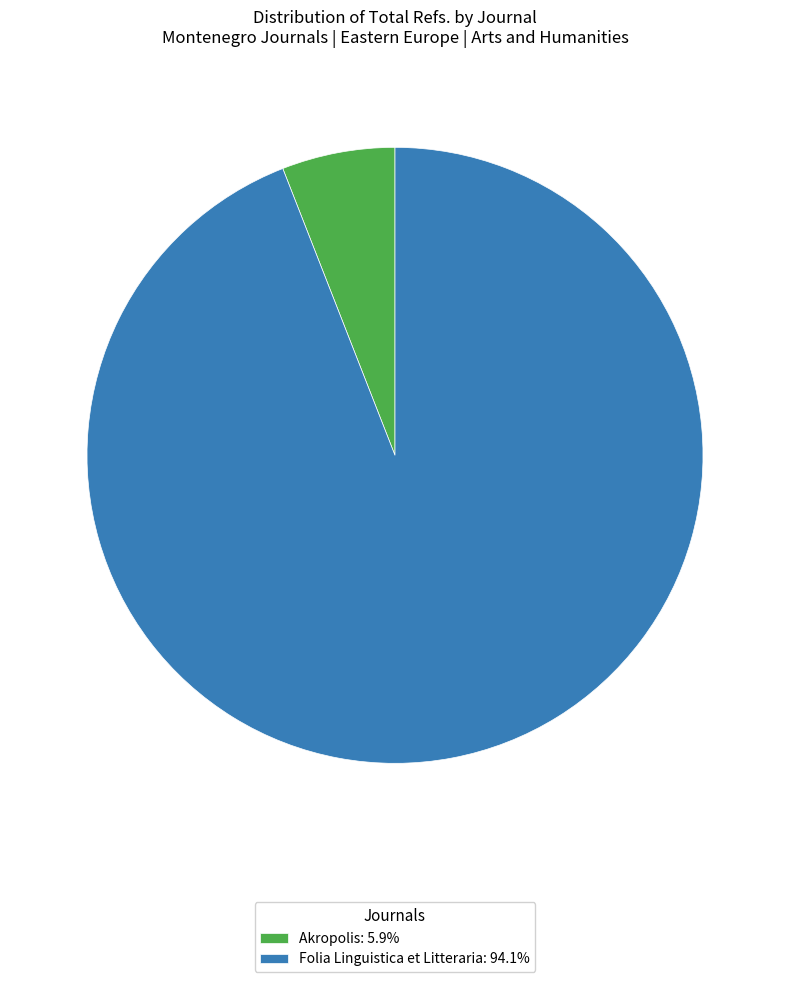

Which category has the biggest portion of the pie?

Folia Linguistica et Litteraria